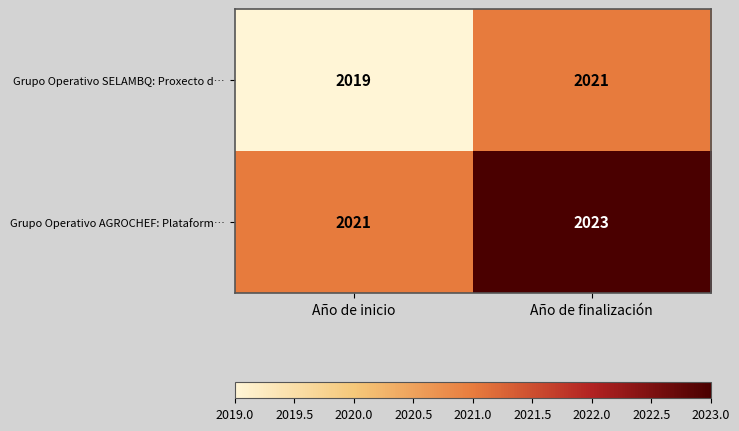

Is it true that Grupo Operativo AGROCHEF: Plataform… equals 1266 at Año de finalización?

False